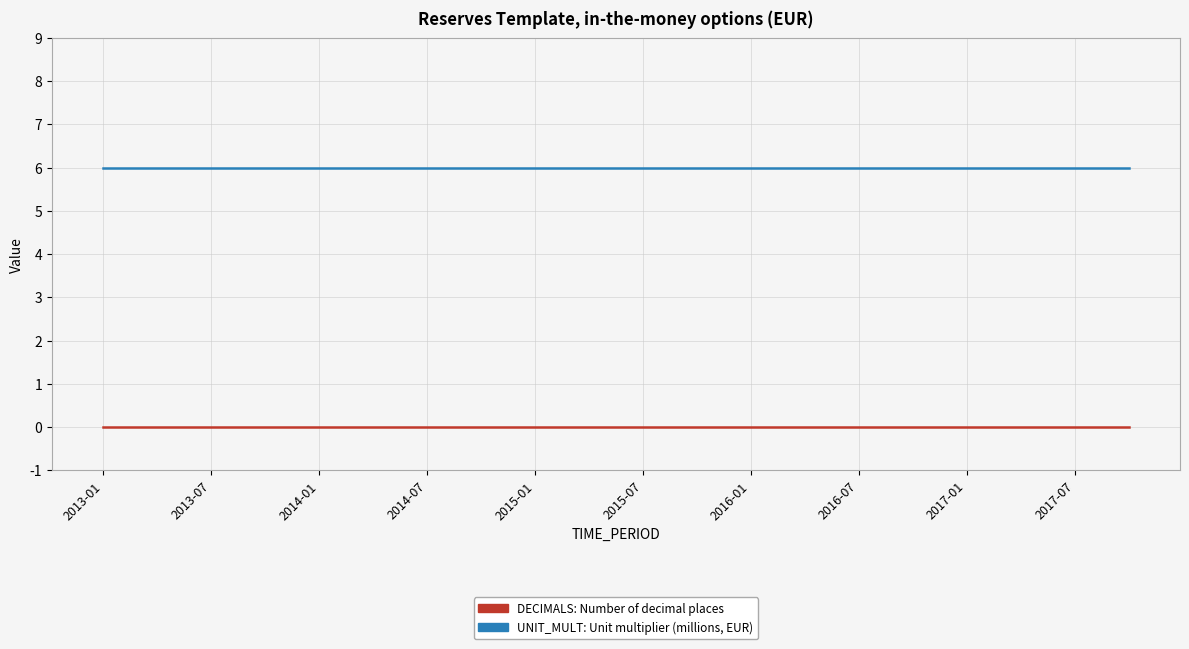

What is the maximum value shown in the chart?

6